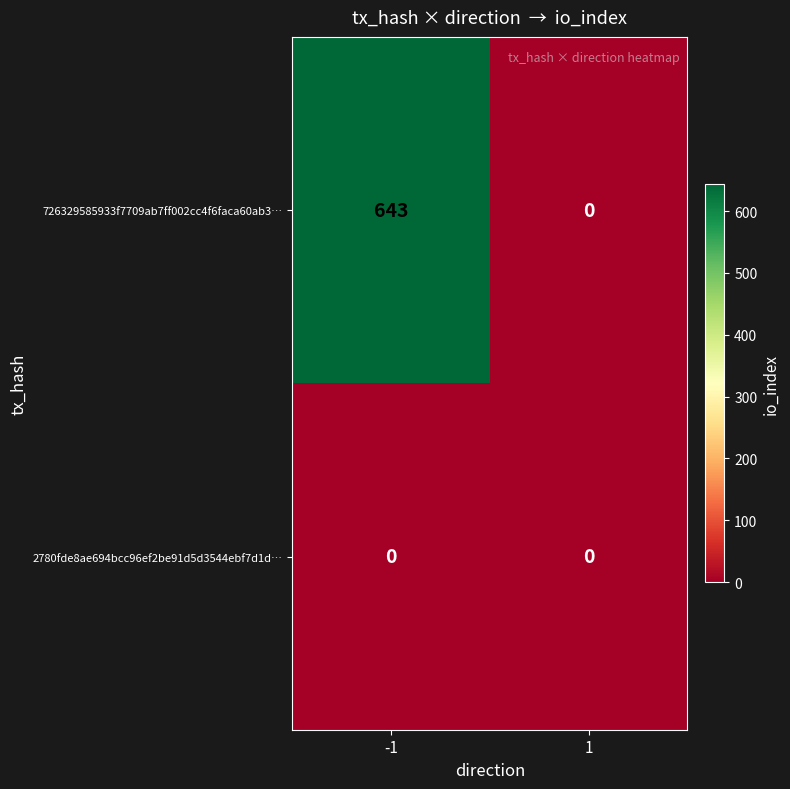

At -1, list the series in order from smallest to largest.

2780fde8ae694bcc96ef2be91d5d3544ebf7d1d…, 726329585933f7709ab7ff002cc4f6faca60ab3…